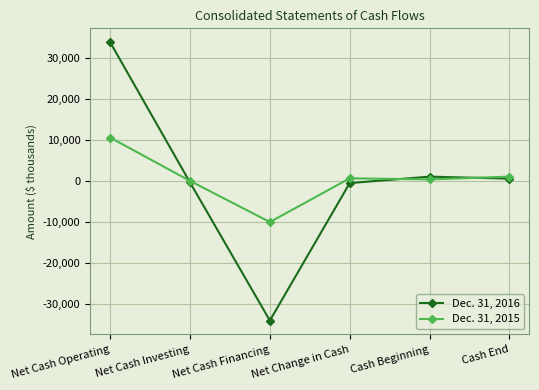

Which series has the widest spread of values?

Dec. 31, 2016